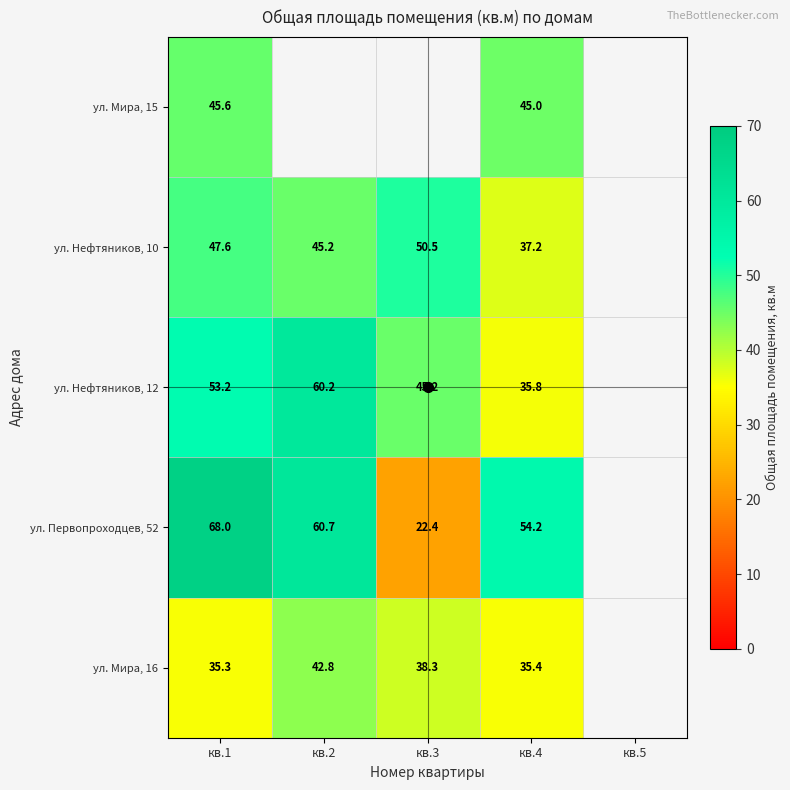

True or false: ул. Мира, 16 has a value of 35.4 at кв.4.

True